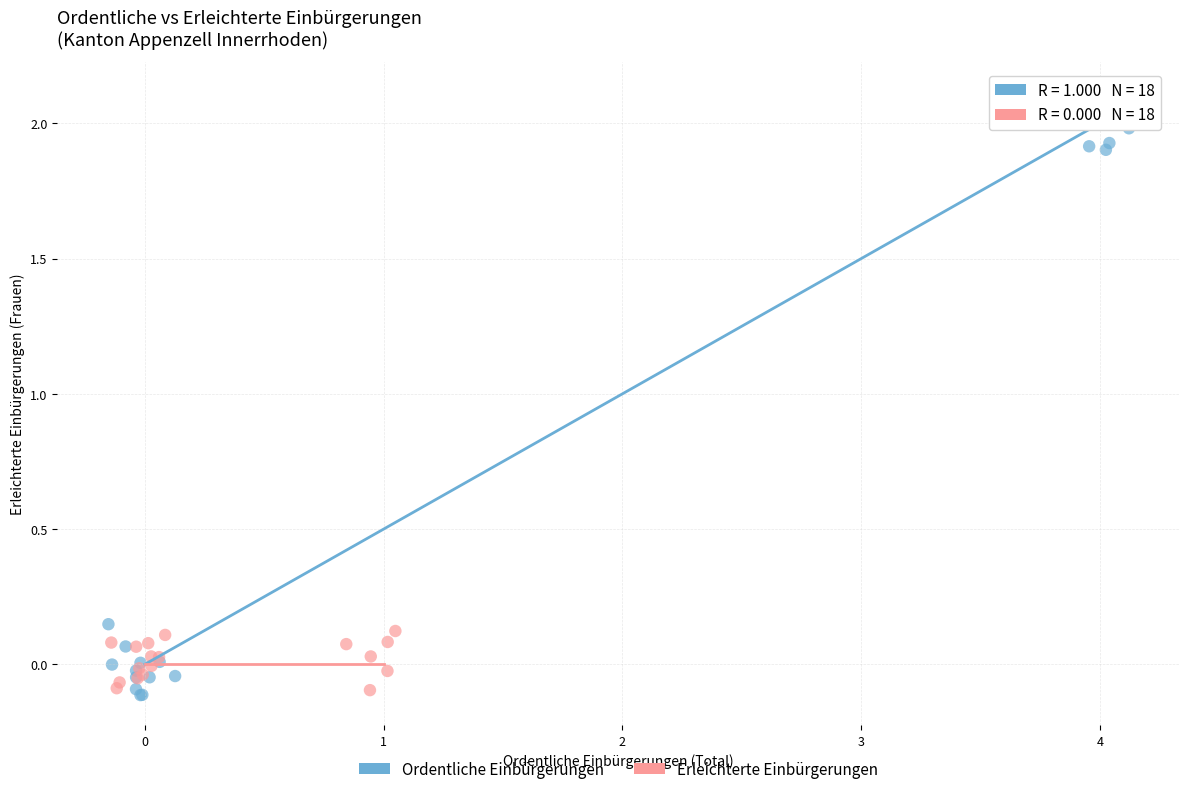

Which series reaches the maximum Y coordinate?

Ordentliche Einbürgerungen